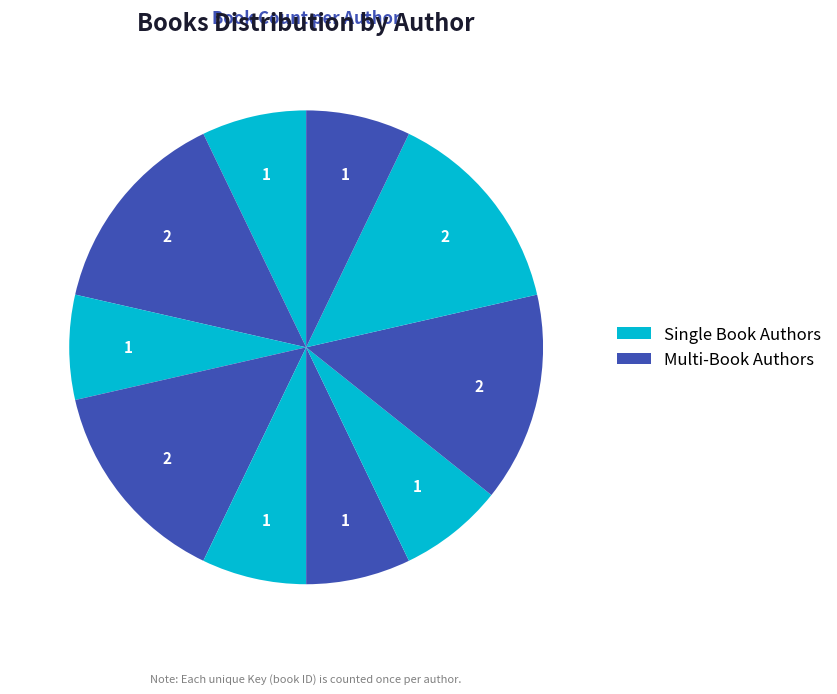

Count the number of slices in the pie.

10